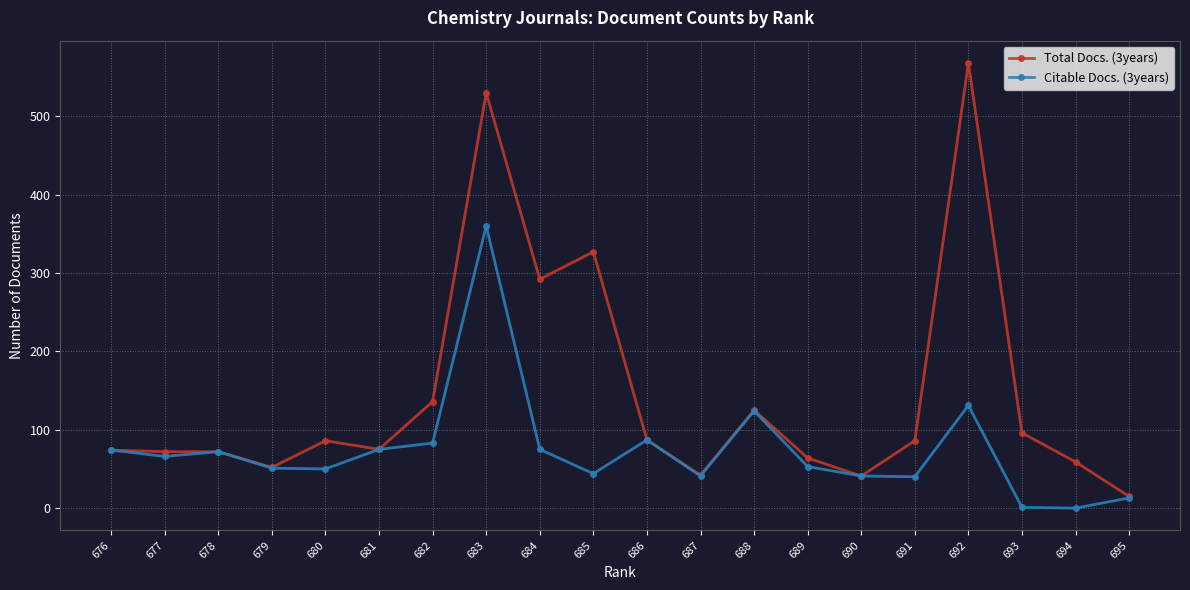

At which label is Citable Docs. (3years) closest to 180?

692